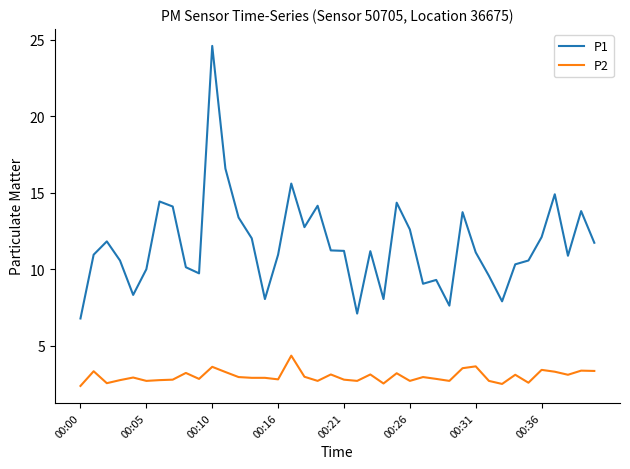

True or false: P1 and P2 cross at least once.

False